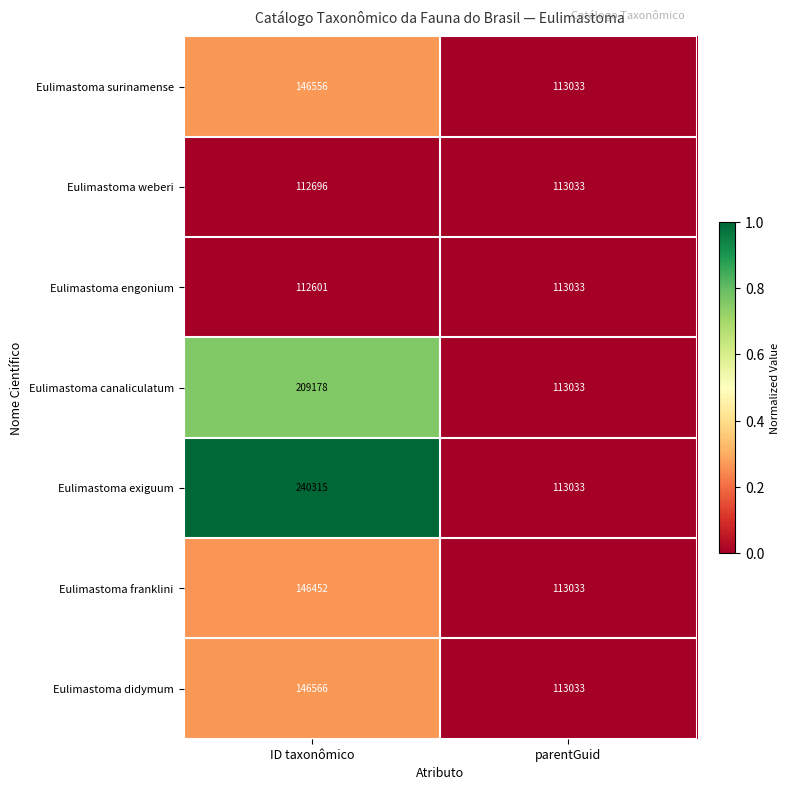

Reading left to right, transcribe all the data shown in this chart.

Eulimastoma surinamense: 146556	113033
Eulimastoma weberi: 112696	113033
Eulimastoma engonium: 112601	113033
Eulimastoma canaliculatum: 209178	113033
Eulimastoma exiguum: 240315	113033
Eulimastoma franklini: 146452	113033
Eulimastoma didymum: 146566	113033